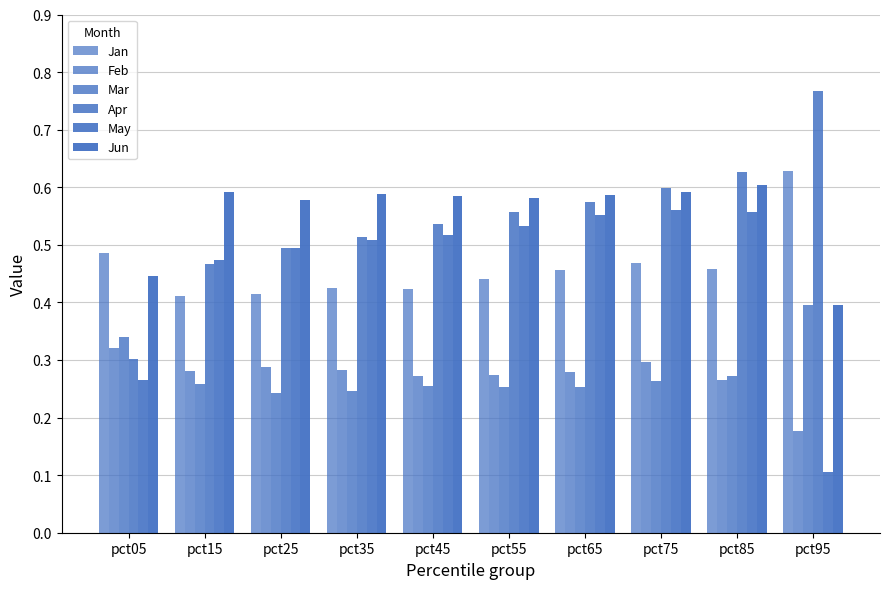

What is the value of the Feb bar at the 6th from the left?

0.3